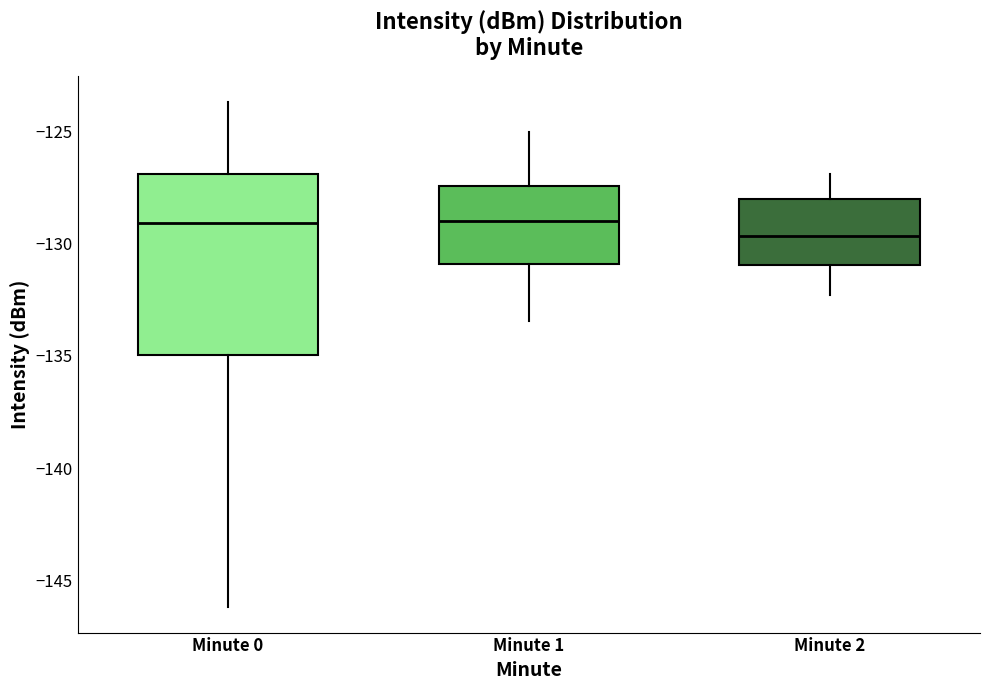

Reading left to right, read every box against the y-axis: the position of its median line, the range the box covers, and the ends of its whiskers. The values are not printed on the chart, so give them approximately, as read against the axis.

Minute 0: median -129.0, box -135.0 to -127.0, whiskers -146.0 to -123.5
Minute 1: median -129.0, box -131.0 to -127.5, whiskers -133.5 to -125.0
Minute 2: median -129.5, box -131.0 to -128.0, whiskers -132.5 to -127.0